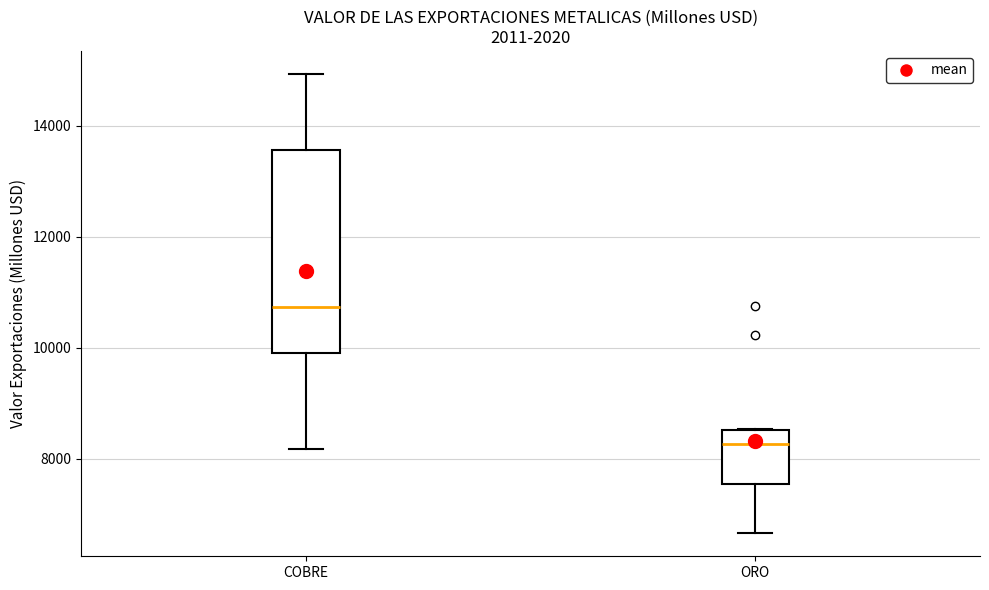

Where does the lower whisker of the box for ORO end on the y-axis? The values are not printed on the chart, so give them approximately, as read against the axis.

6600